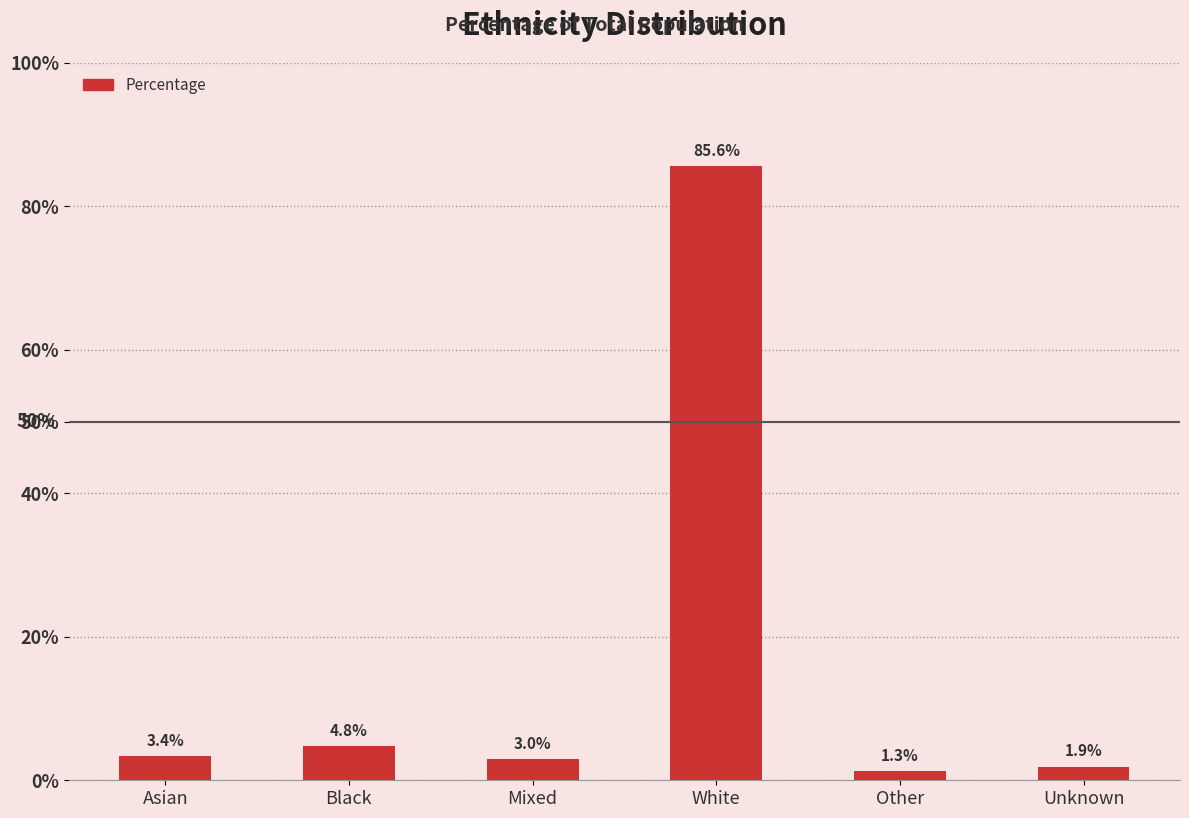

What is the difference between the maximum and second lowest values?

83.7